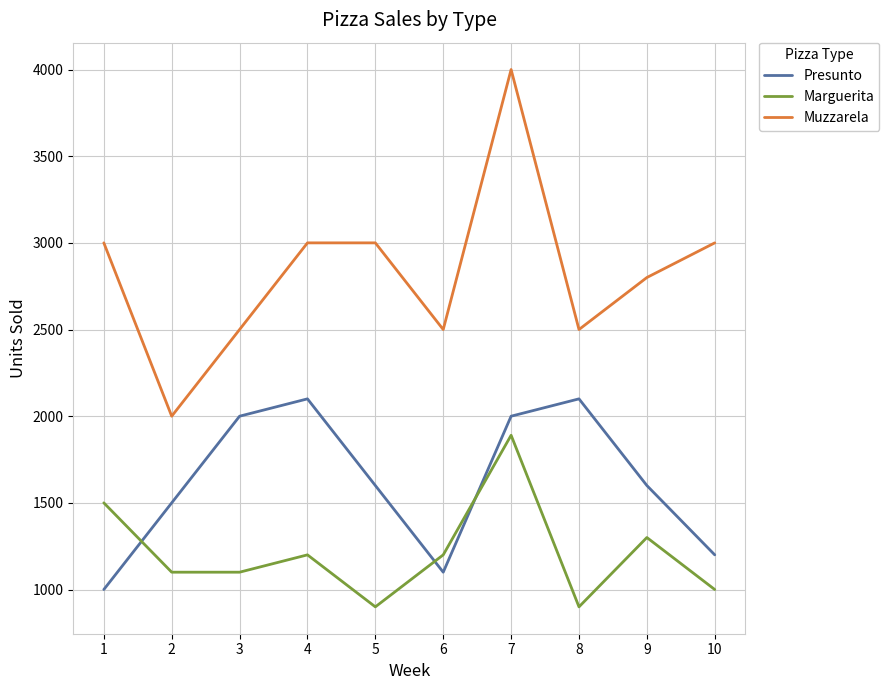

True or false: Muzzarela and Marguerita intersect in this chart.

False